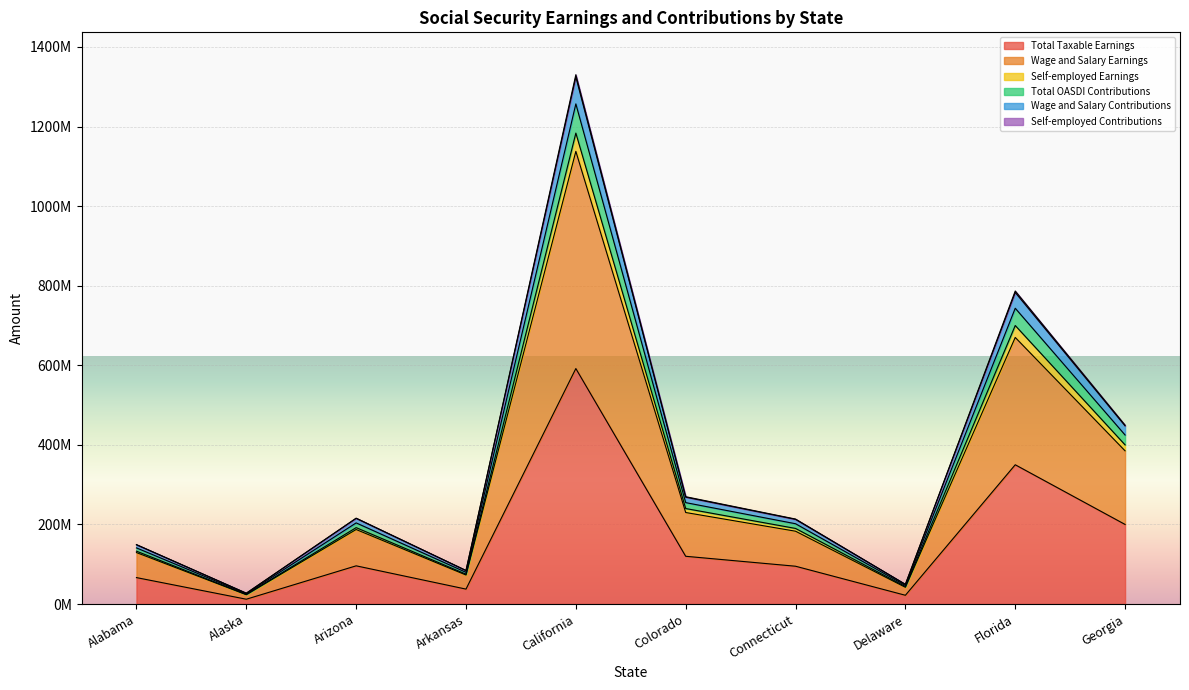

How many data points does each series have?

10